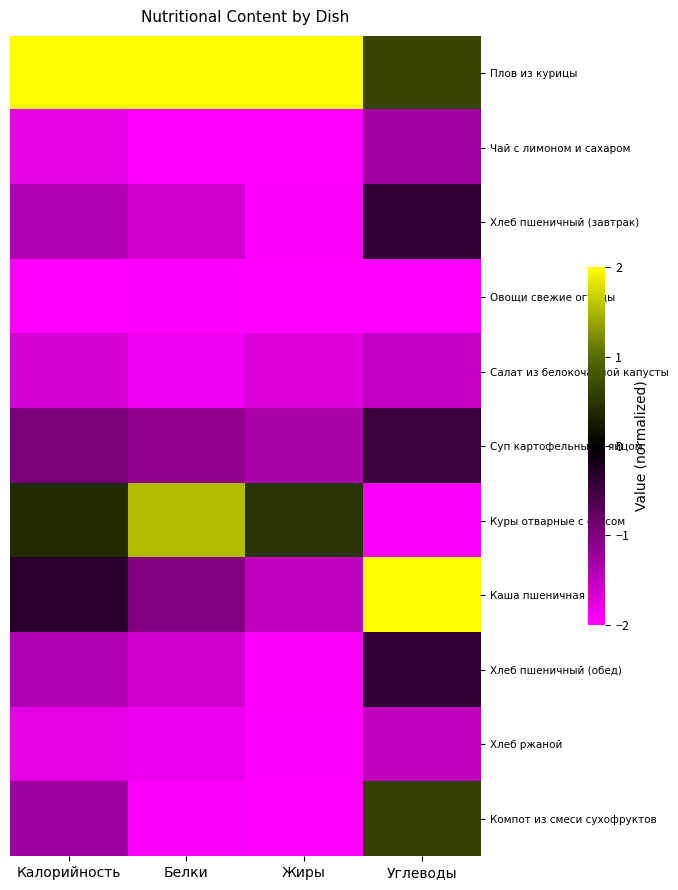

Which category has the highest value across all series?

Калорийность